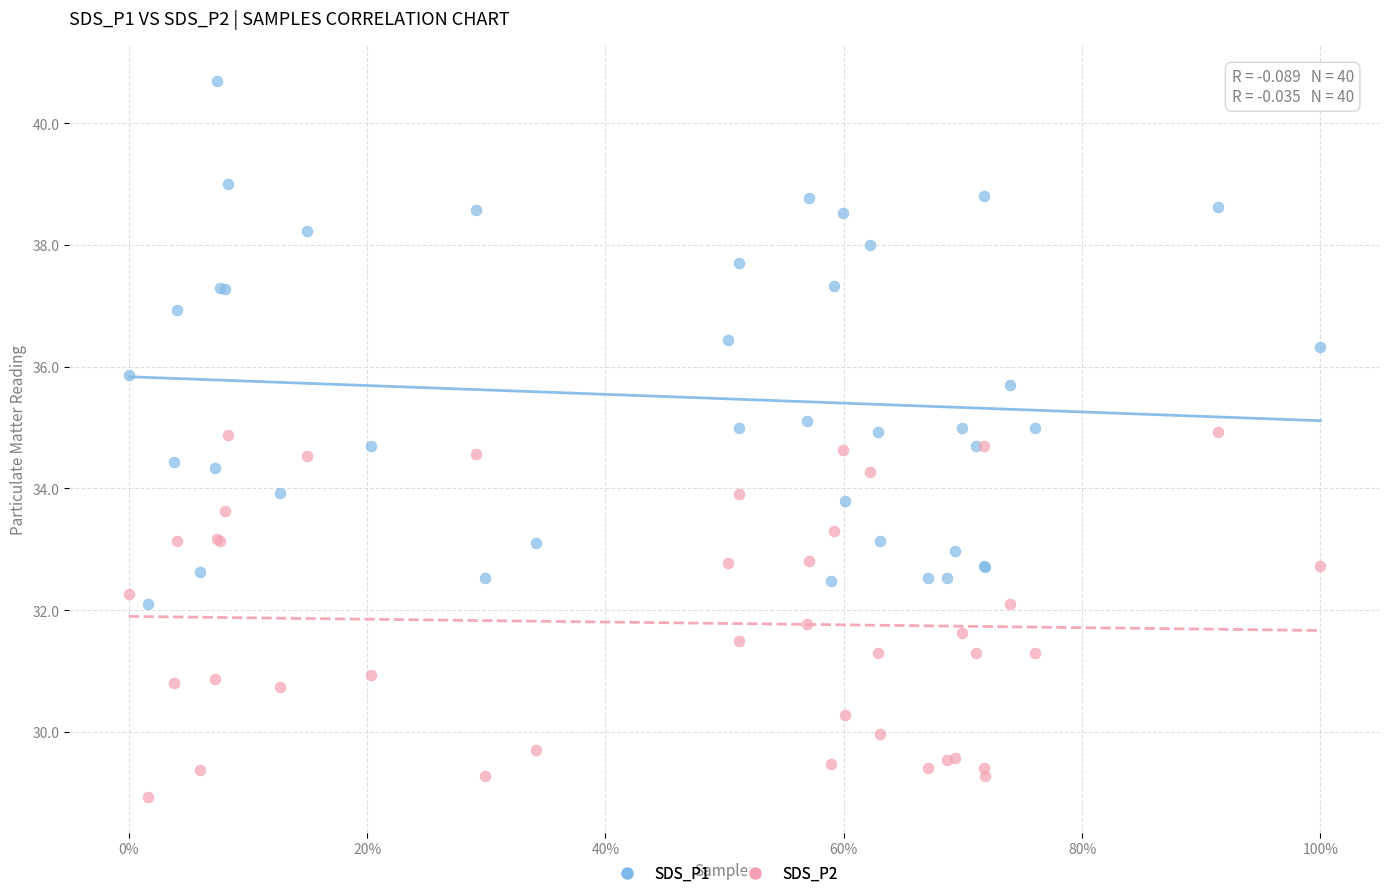

Which series contains the highest Y value?

SDS_P1